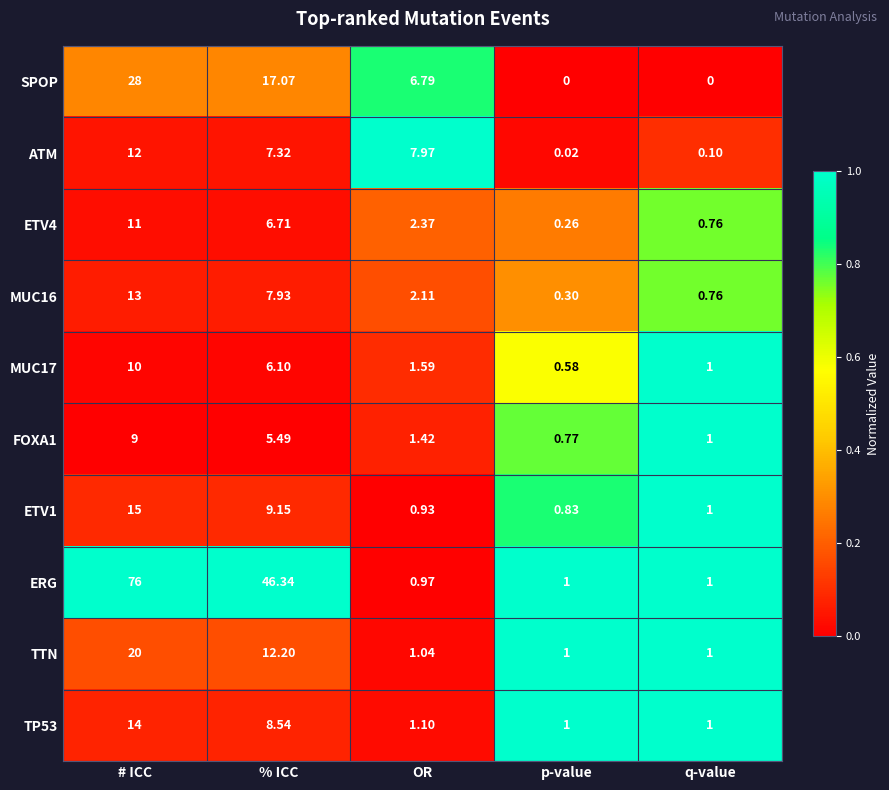

Rank the categories by MUC16 value from highest to lowest.

# ICC, % ICC, OR, q-value, p-value